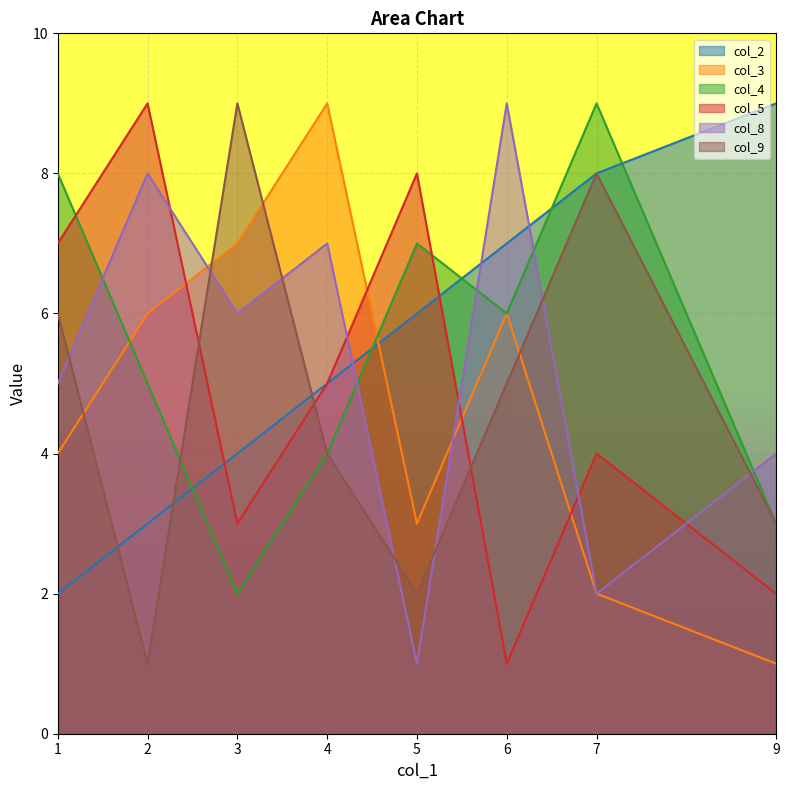

Does the chart display data point markers on the line(s)?

No